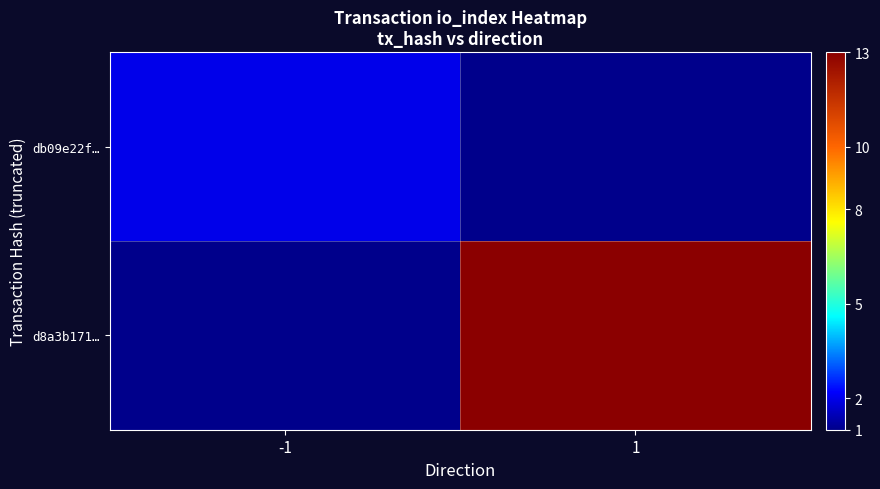

How many distinct data groups are displayed?

2